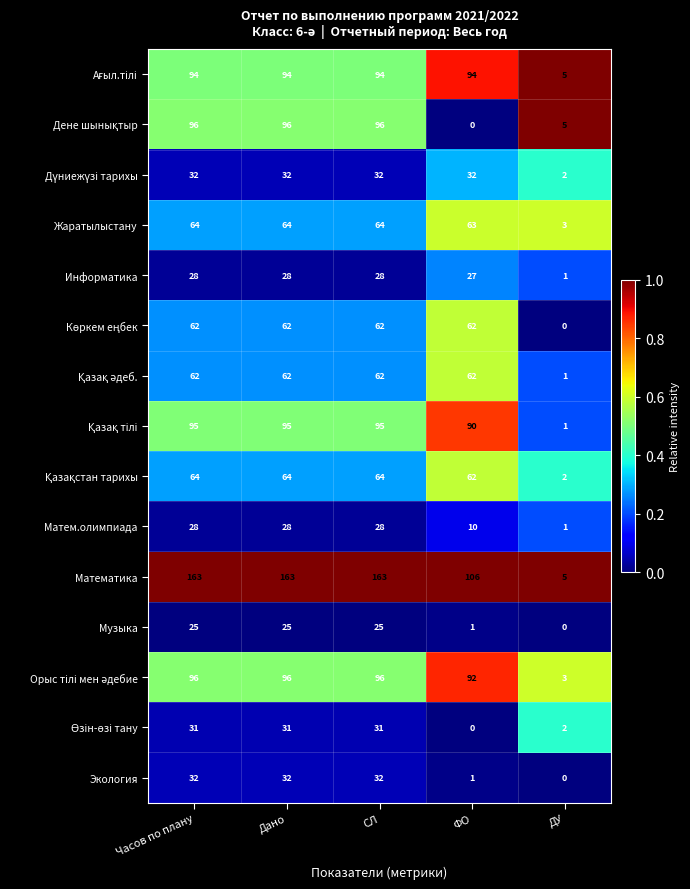

What is the total value across all series at ДУ?

31